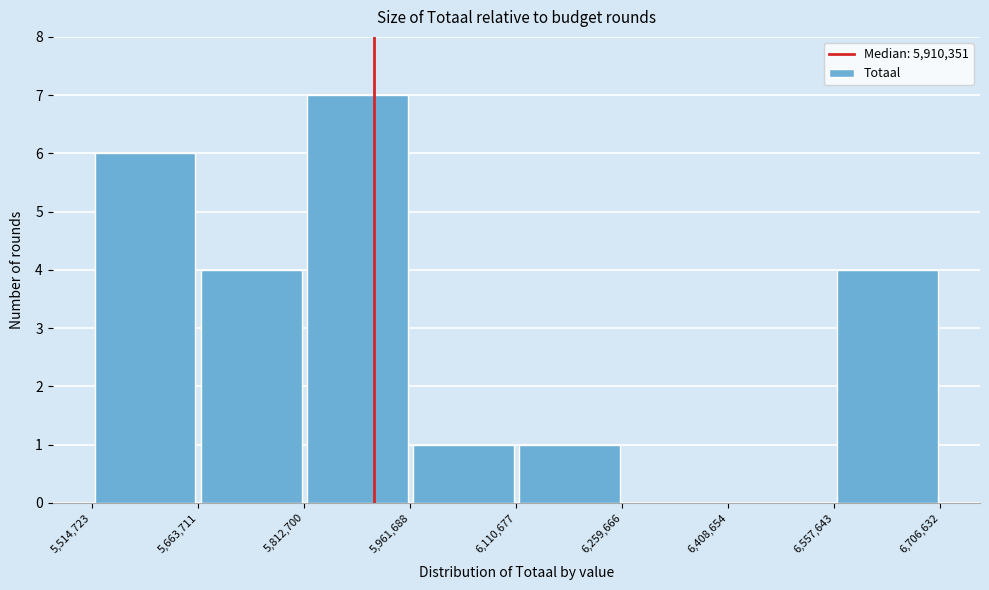

Reading left to right, list every bar in this chart as the range it spans on the x-axis followed by its height. The values are not printed on the chart, so give them approximately, as read against the axis.

5,514,723 to 5,663,711: 6
5,663,711 to 5,812,700: 4
5,812,700 to 5,961,688: 7
5,961,688 to 6,110,677: 1
6,110,677 to 6,259,666: 1
6,259,666 to 6,408,654: 0
6,408,654 to 6,557,643: 0
6,557,643 to 6,706,632: 4